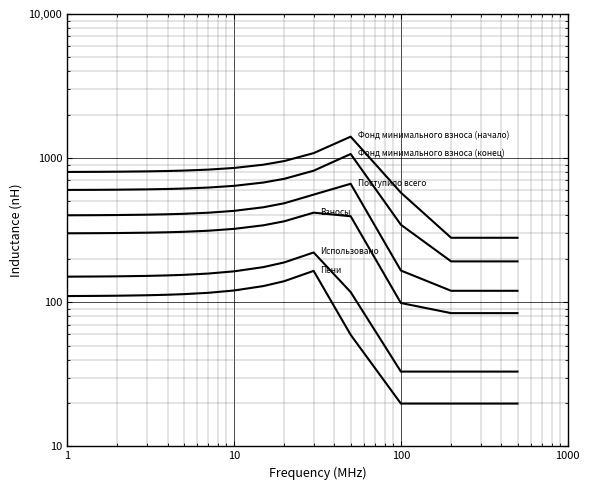

True or false: Пени and Фонд минимального взноса (начало) cross at least once.

False